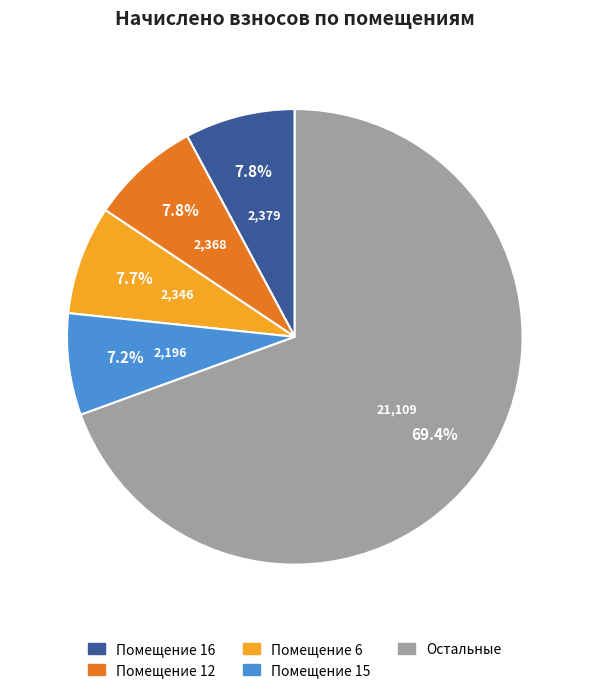

Is there a majority slice in this chart?

Yes